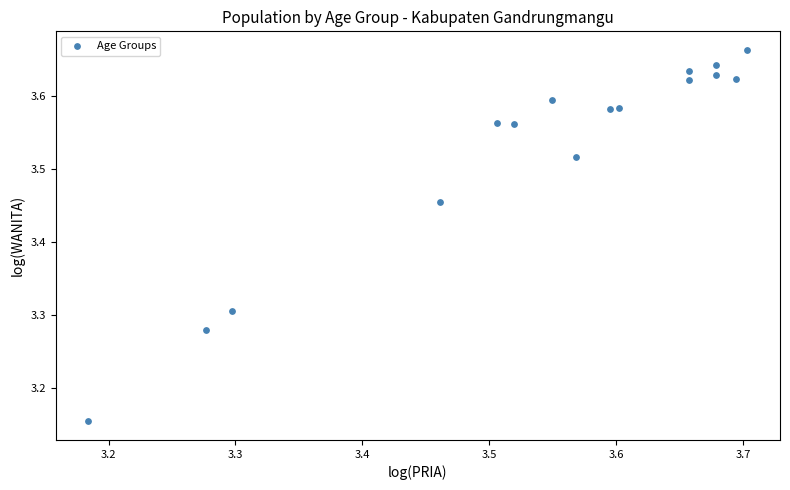

What is the range of Y values (max minus min)?

0.5